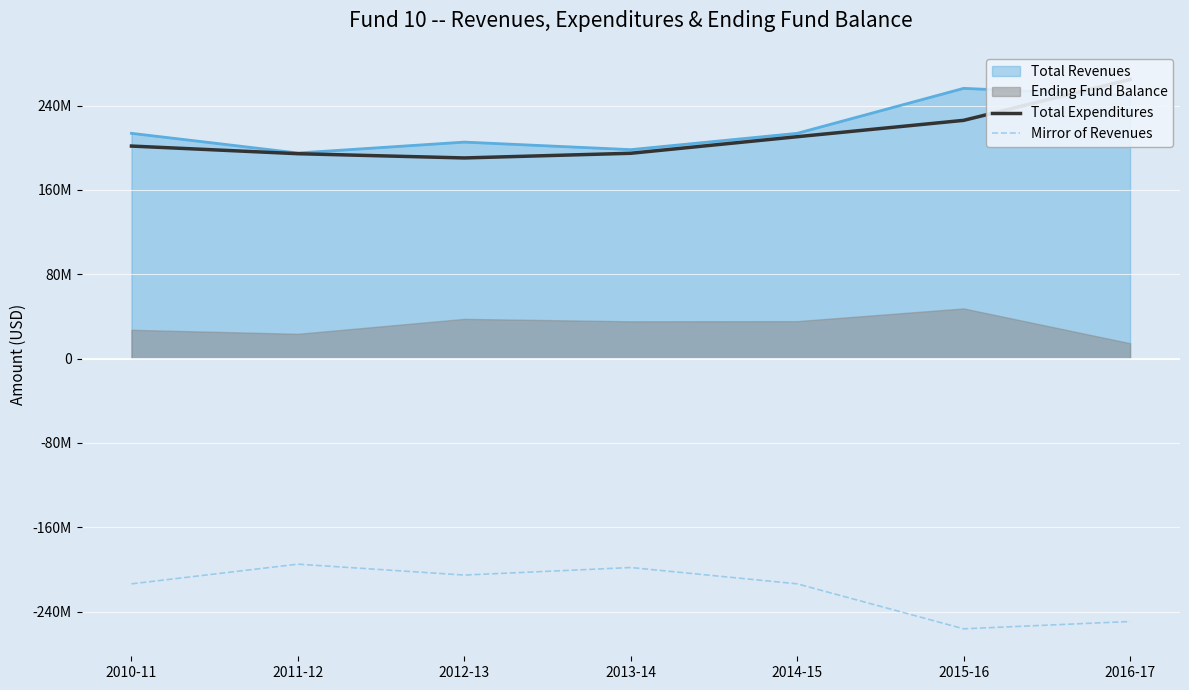

True or false: Total Expenditures has more than 2 points higher than both neighbors.

False